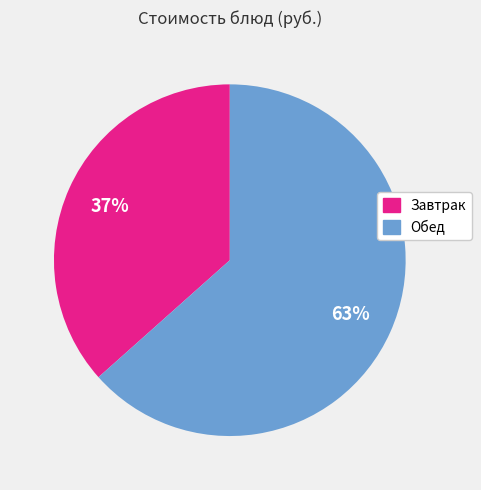

To the nearest percent, what is the average slice percentage?

50%